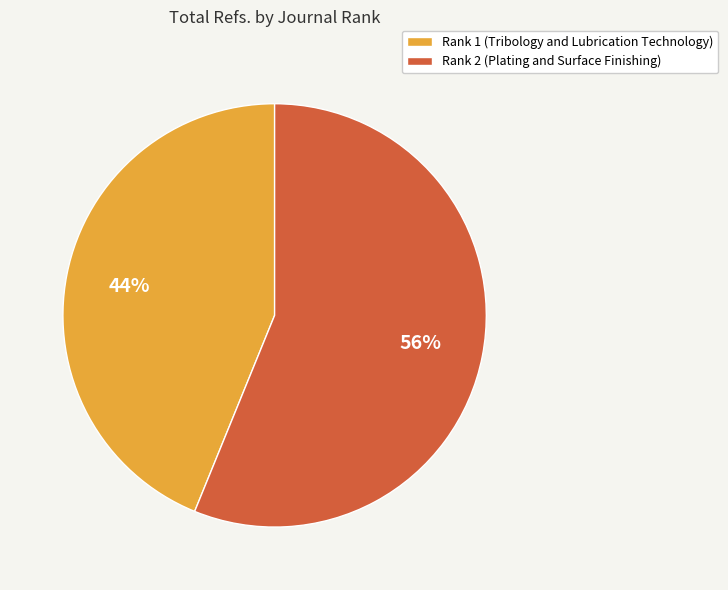

To the nearest percent, what is the difference between the largest and smallest slice percentages?

12%